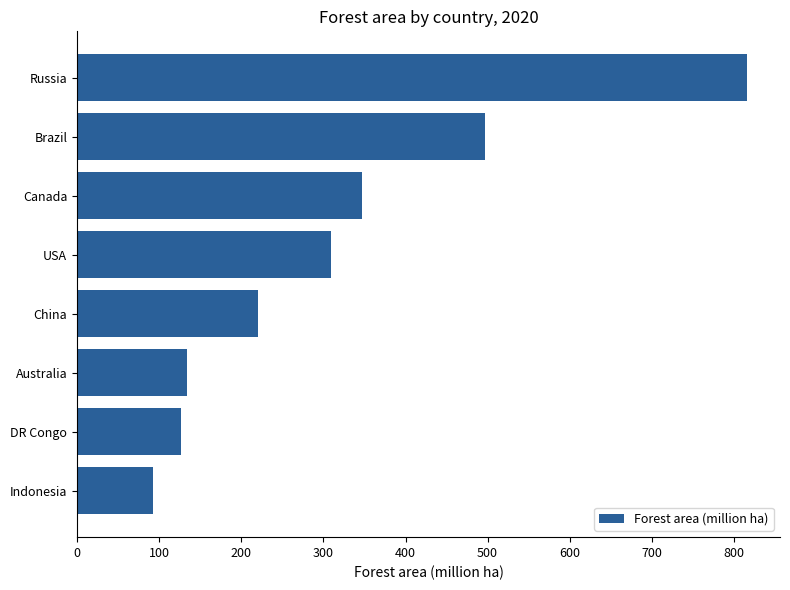

The value at Australia is 37.1. True or false?

False